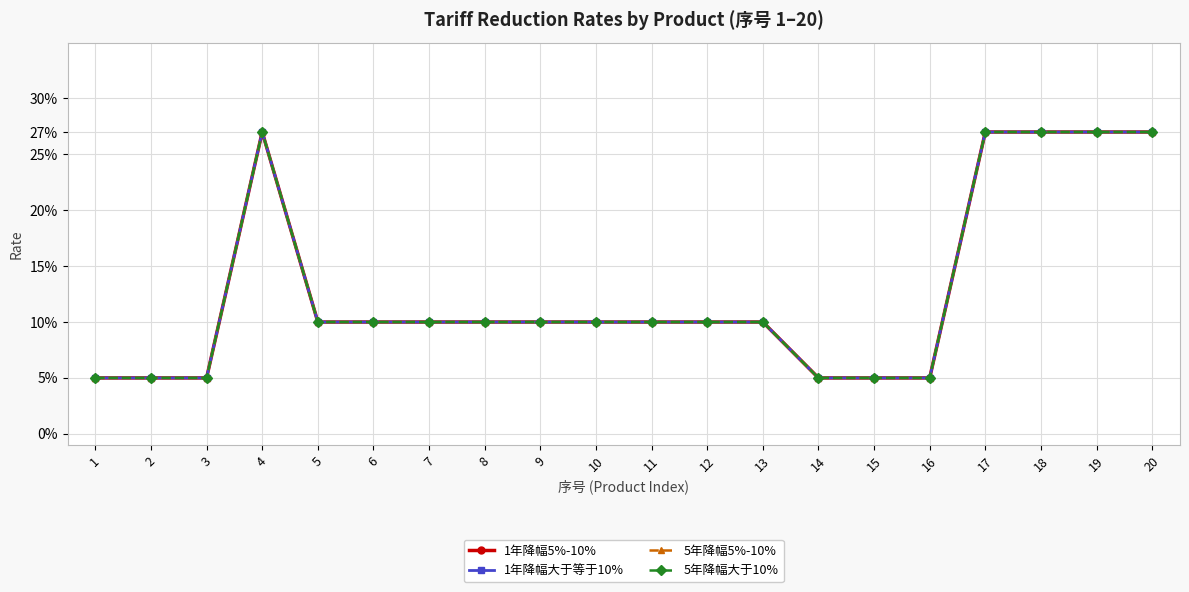

True or false: 5年降幅5%-10% and 5年降幅大于10% cross at least once.

False